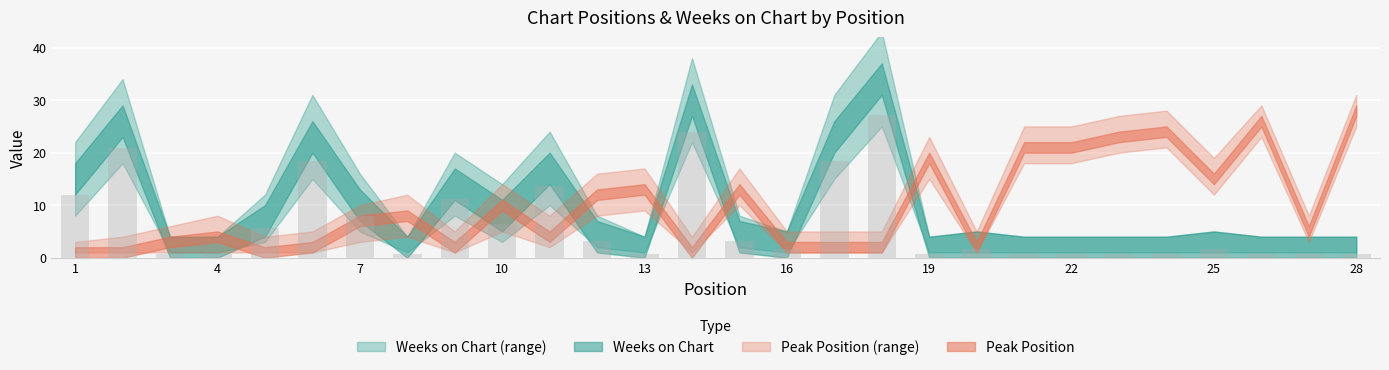

What is the greatest value displayed?

27.2